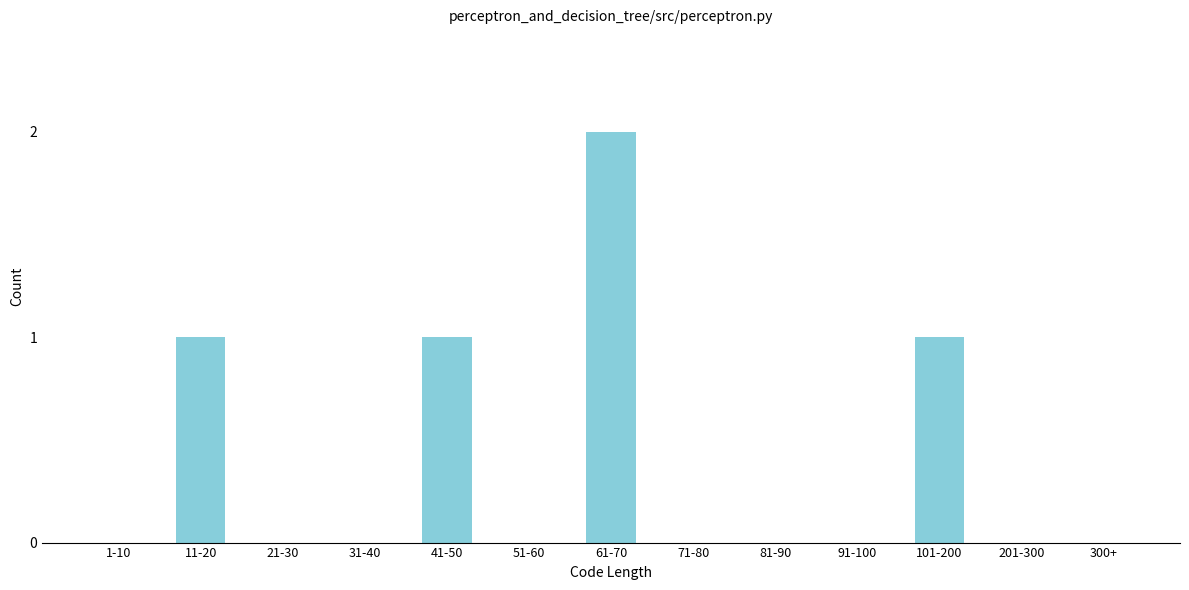

Reading left to right, extract all data points from this chart.

1-10=0	11-20=1	21-30=0	31-40=0	41-50=1	51-60=0	61-70=2	71-80=0	81-90=0	91-100=0	101-200=1	201-300=0	300+=0